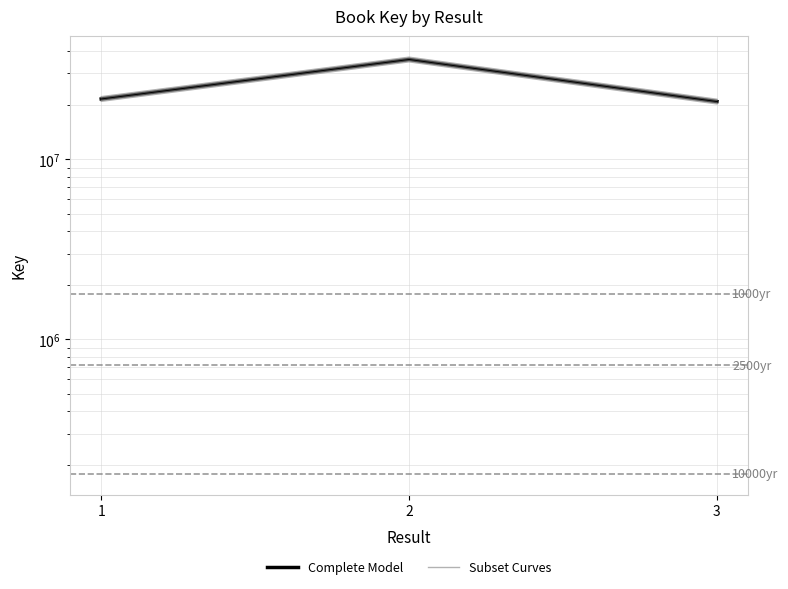

Is the value of Complete Model at 2 greater than the value of Subset Curves at 3?

Yes